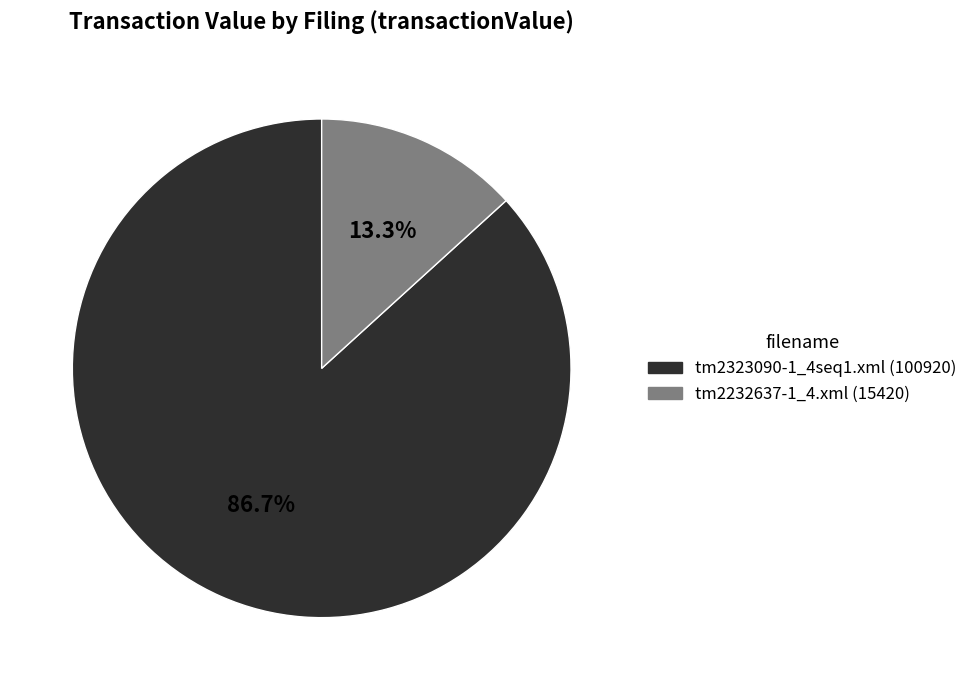

Which category accounts for the majority?

tm2323090-1_4seq1.xml